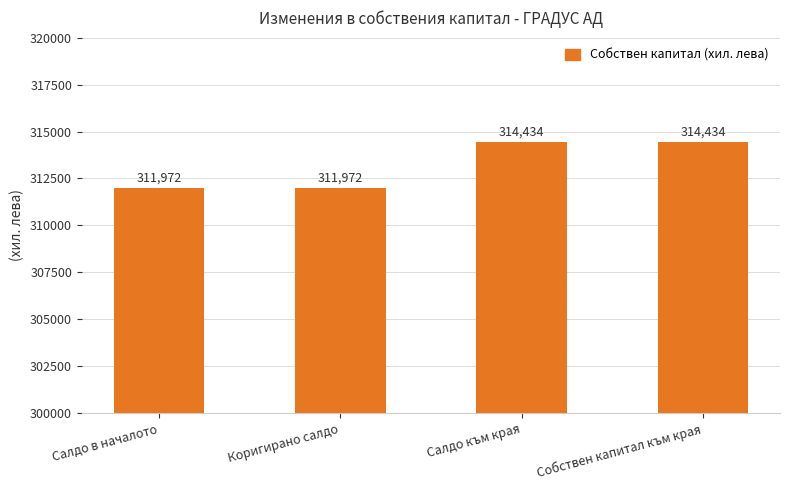

What is the difference between the maximum and minimum values?

2462